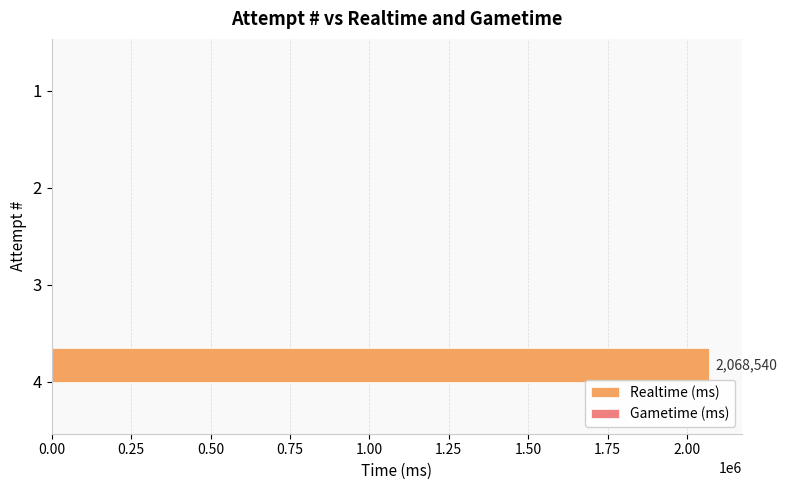

Count the number of data series in this chart.

1